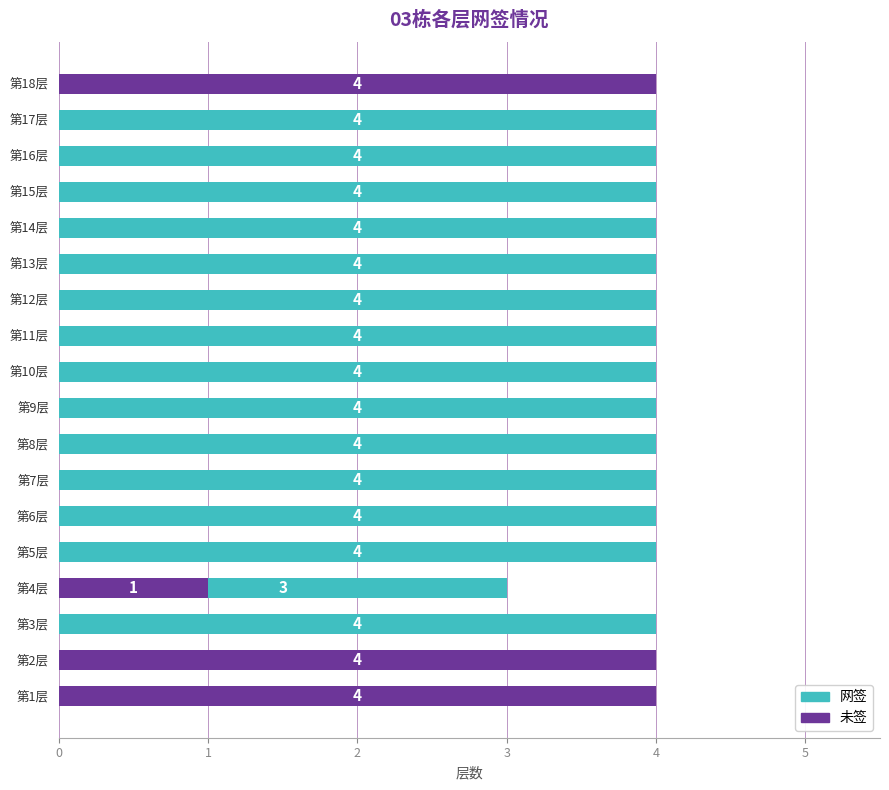

Count the 网签 values in the range 4 to 5.

14